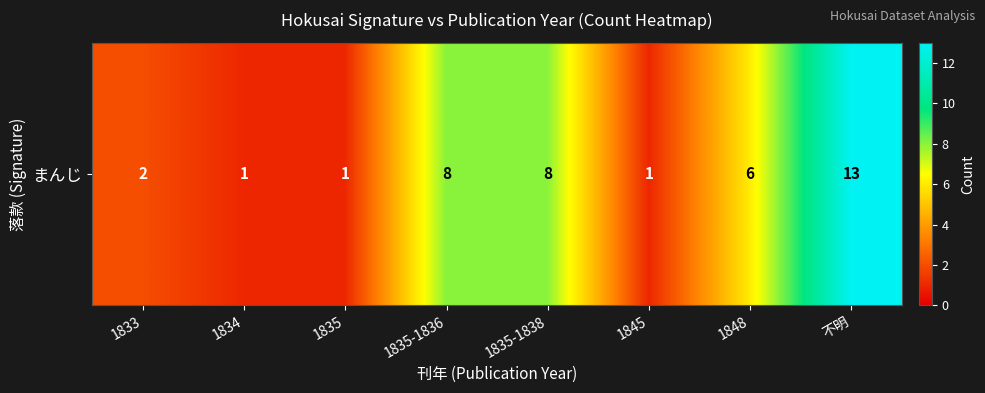

Read the value at 1834.

1